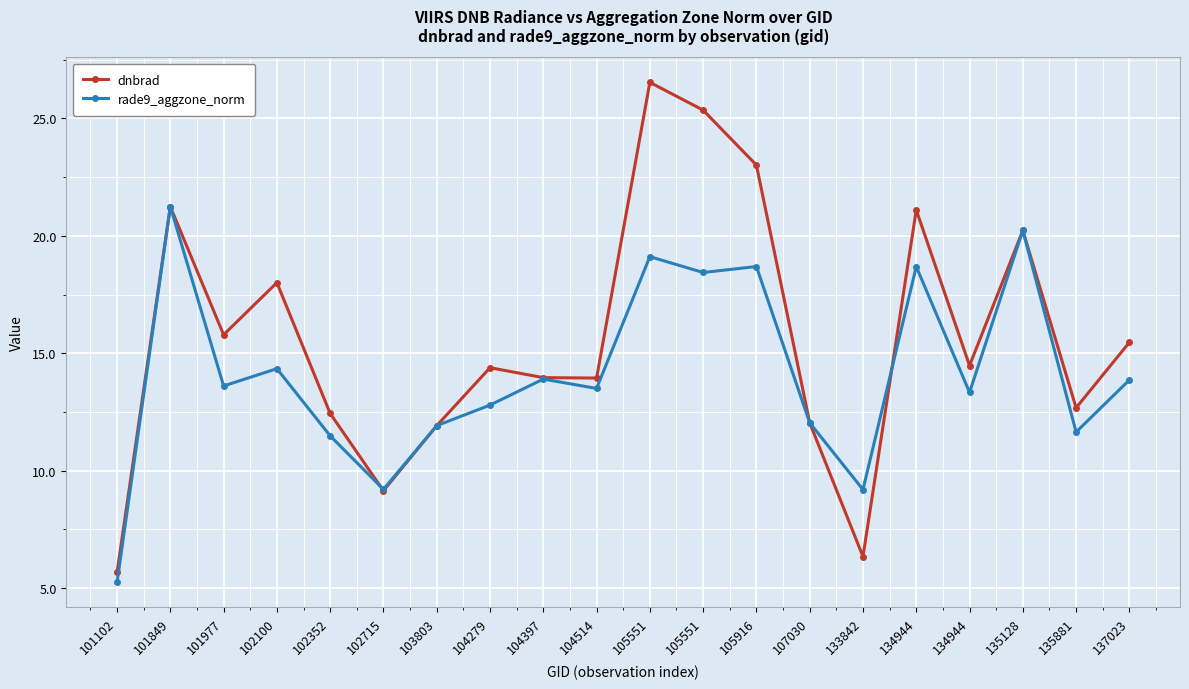

Rank the categories by rade9_aggzone_norm value from lowest to highest.

101102, 133842, 102715, 102352, 135881, 103803, 107030, 104279, 134944, 104514, 101977, 137023, 104397, 102100, 105551, 134944, 105916, 105551, 135128, 101849